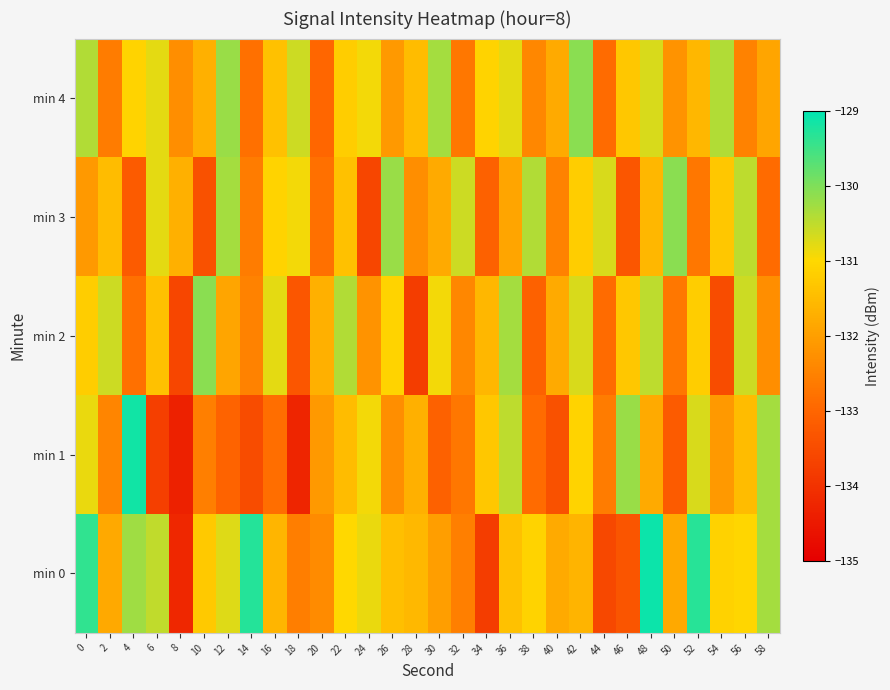

Which category has the lowest value across all series?

8